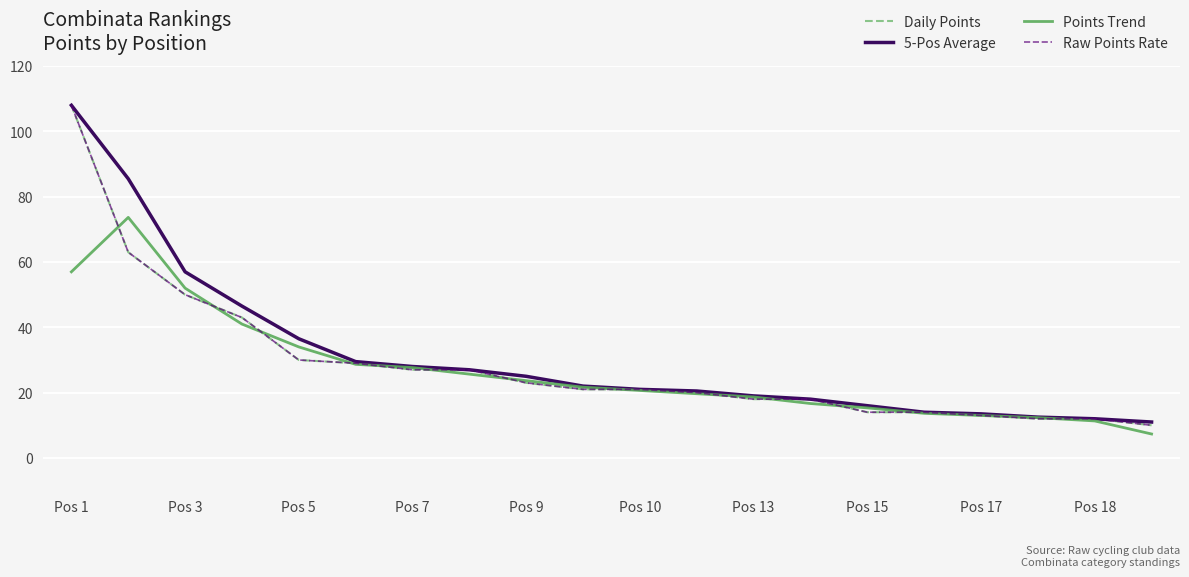

What is the average value of the Daily Points series?

28.6